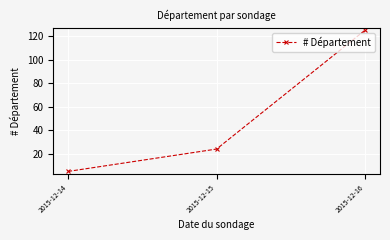

The value at 2015-12-16 is 193. True or false?

False